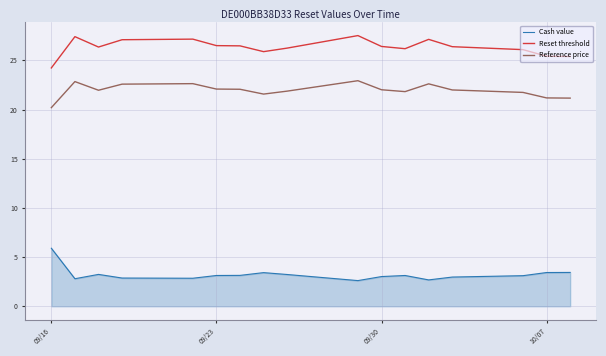

True or false: Reference price and Cash value cross at least once.

False